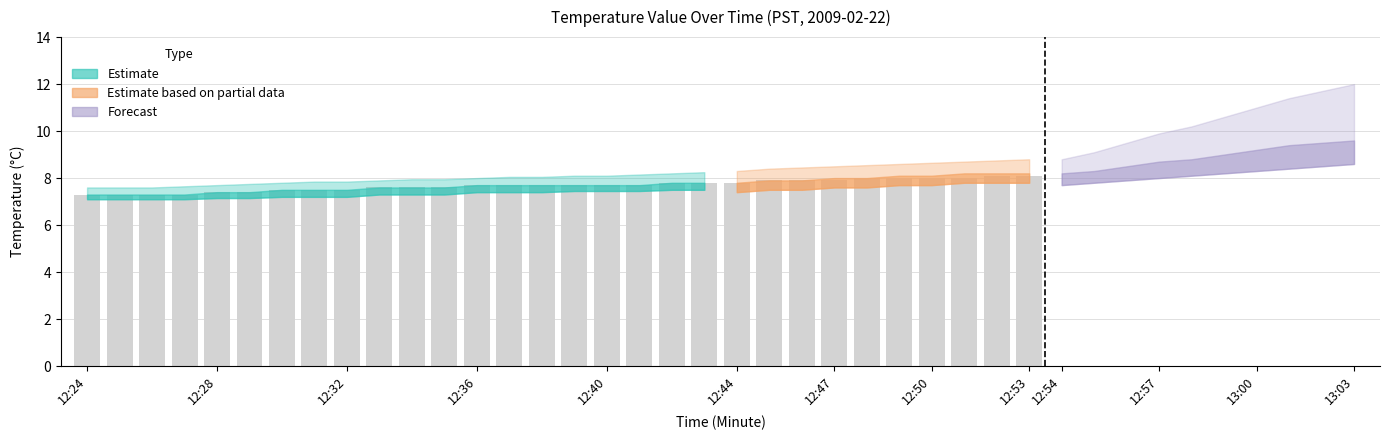

What is the value of the 6th bar from the left?

7.4